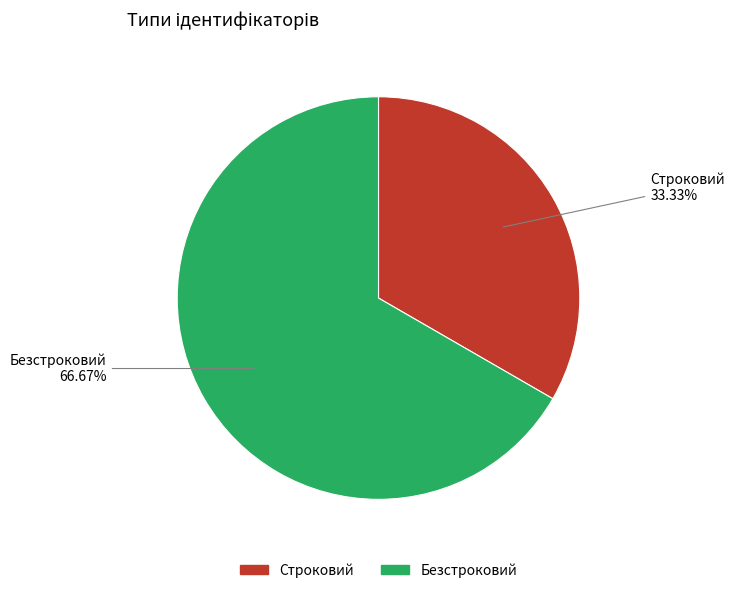

Does Строковий account for over 50% of the chart?

No